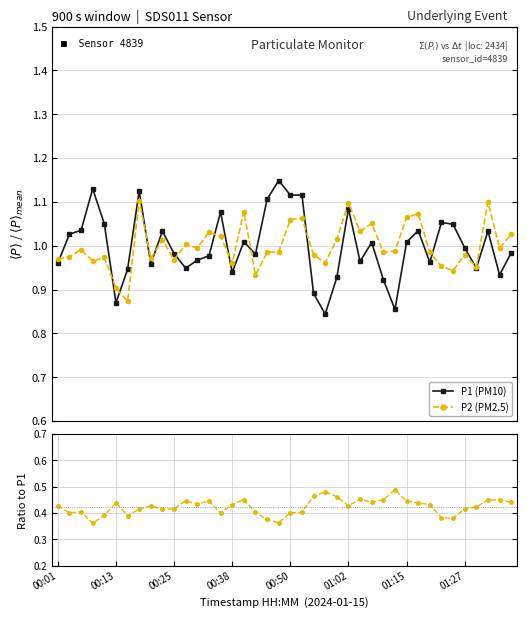

True or false: P2 (PM2.5) has more than 0 interior local peaks.

True